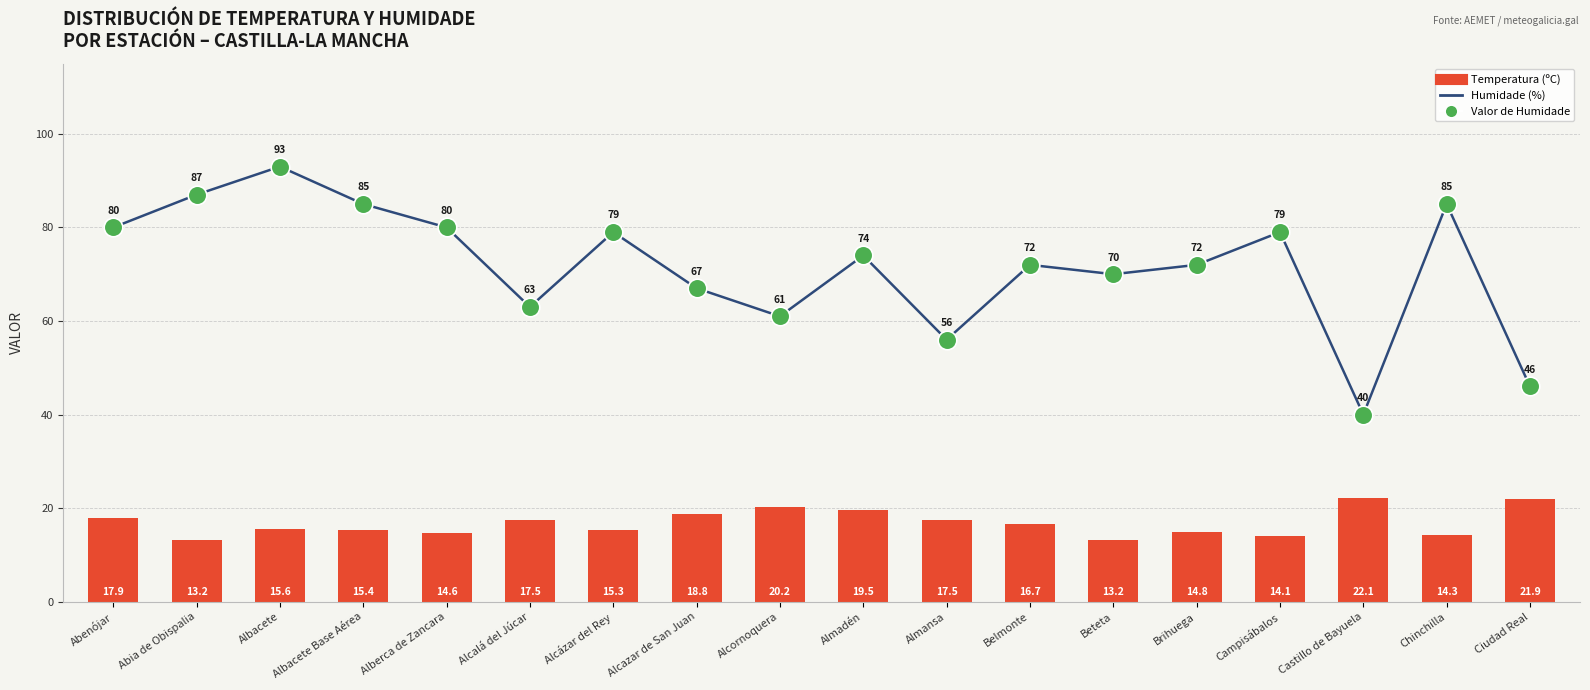

Which series contains the highest Y value?

Humidade (%)